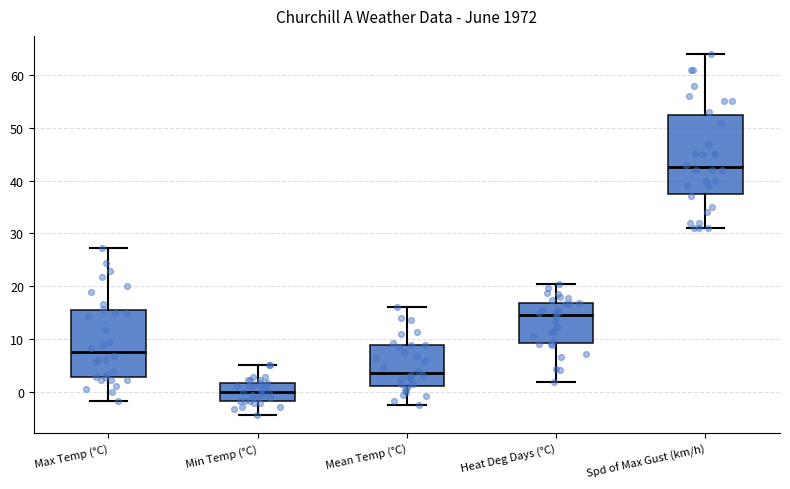

Where is the lower edge of the box for Spd of Max Gust (km/h) on the y-axis? The values are not printed on the chart, so give them approximately, as read against the axis.

38